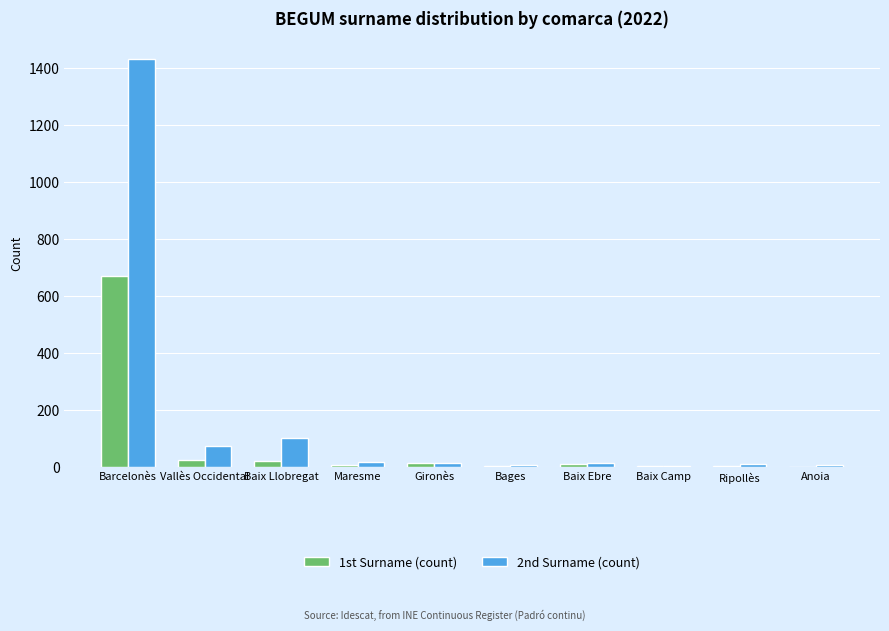

True or false: 2nd Surname (count) has a value of 19 at Maresme.

True